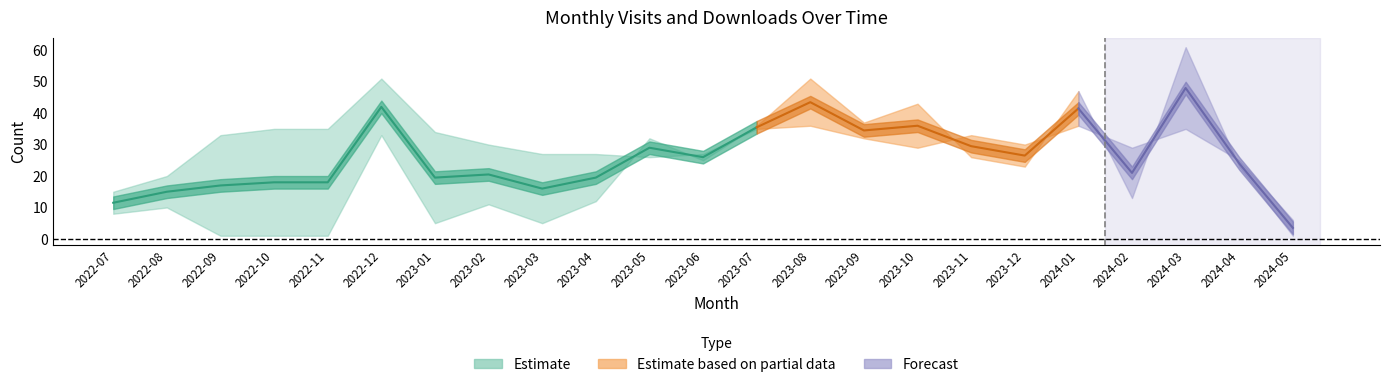

Between 2023-01 and 2023-04, which is larger?

2023-01